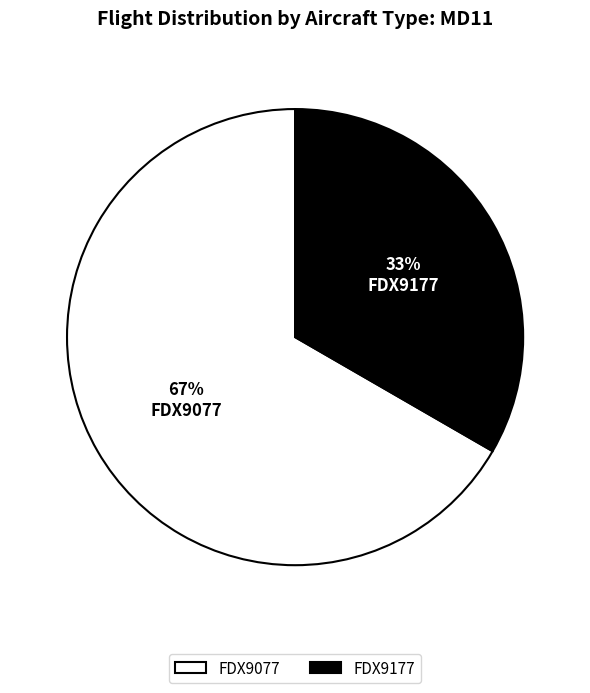

How many slices are in this pie chart?

2